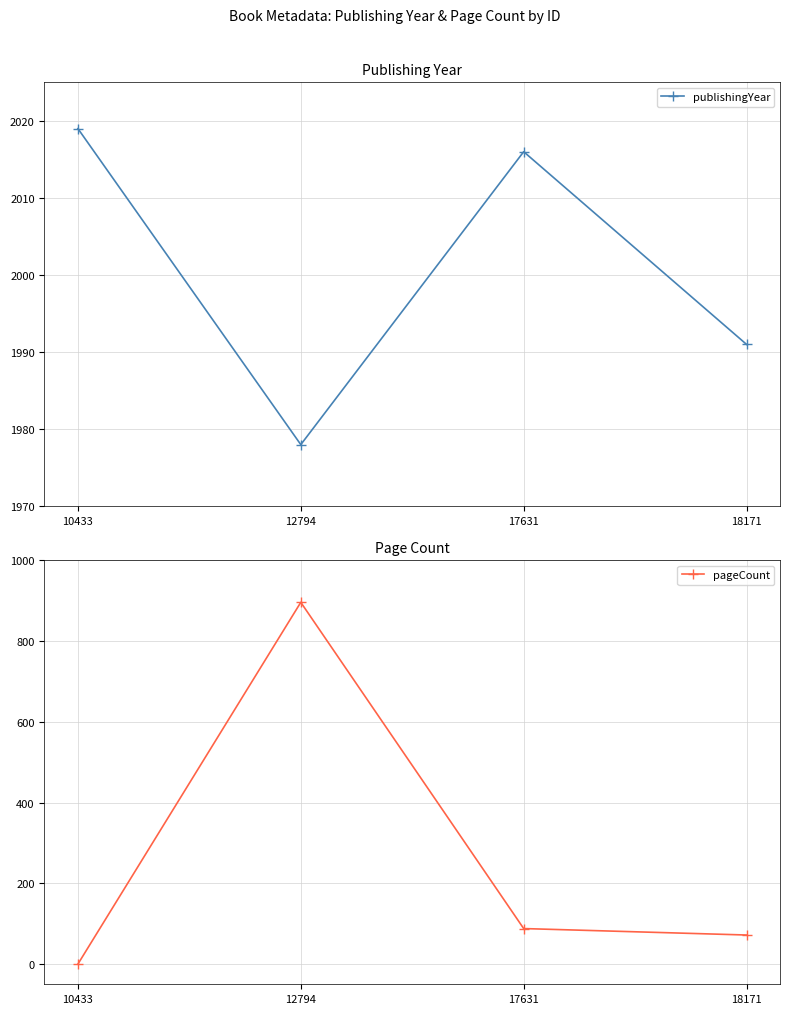

What is the value of the publishingYear point at the 1st from the left?

2019